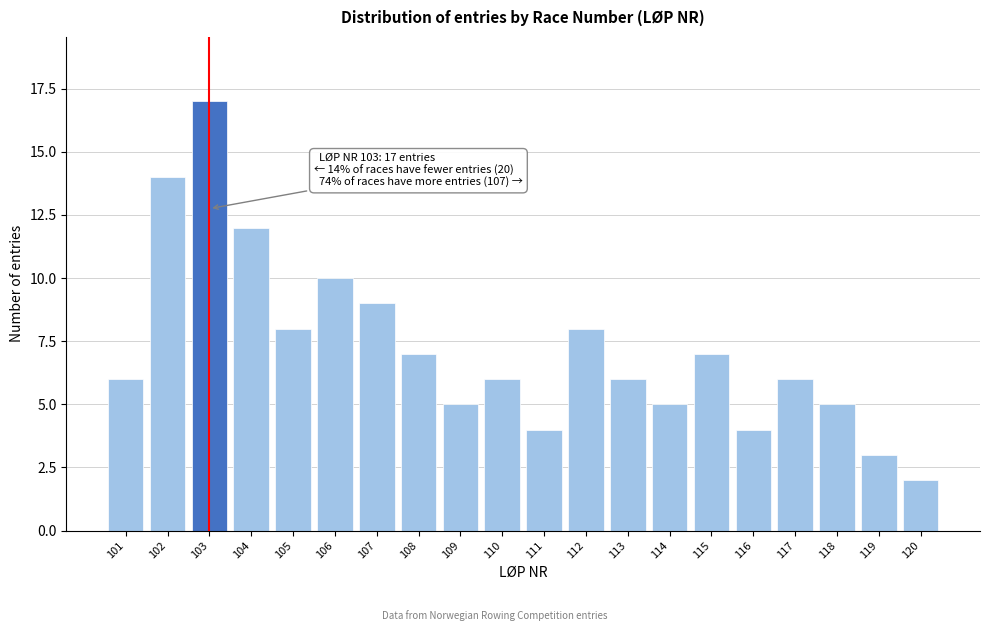

Reading right to left, extract all data points from this chart.

2	3	5	6	4	7	5	6	8	4	6	5	7	9	10	8	12	17	14	6